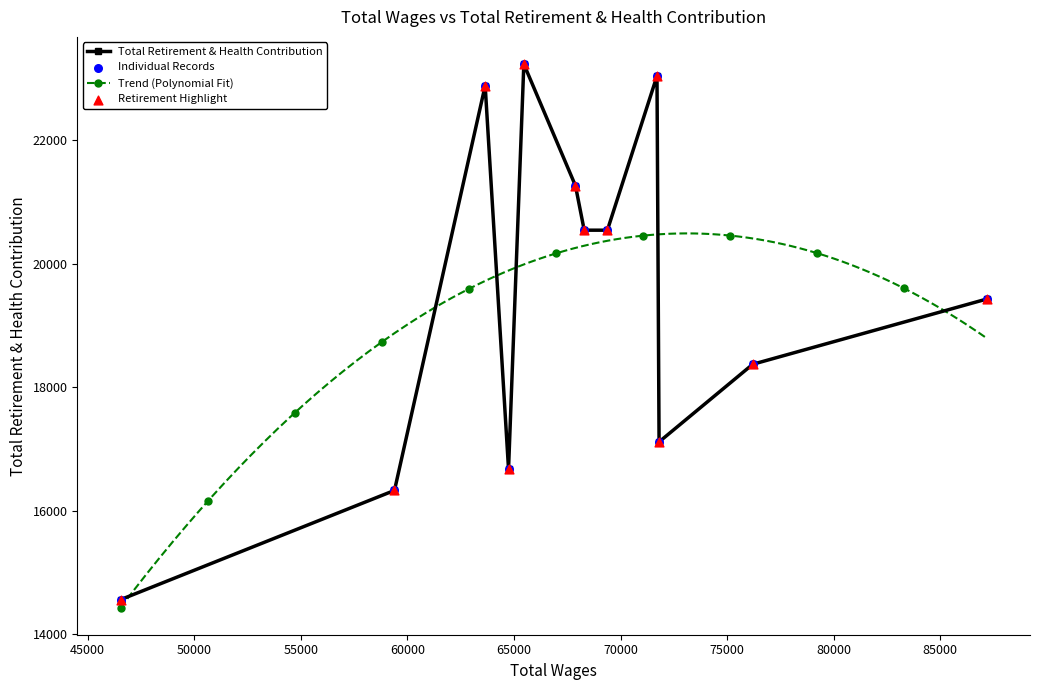

What is the value of the Total Retirement & Health Contribution point at the 10th from the left?

17114